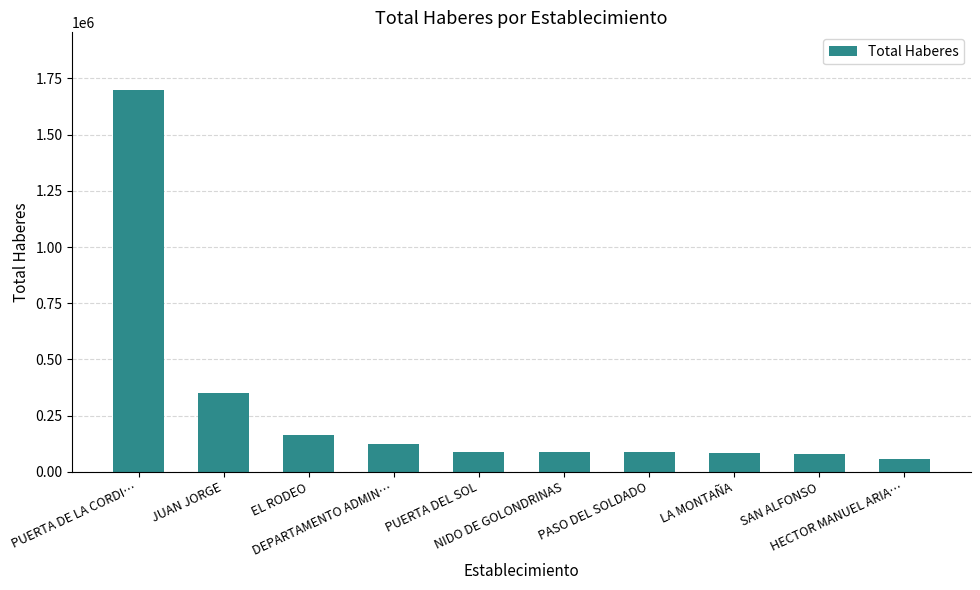

Which has a higher value, JUAN JORGE or PUERTA DEL SOL?

JUAN JORGE